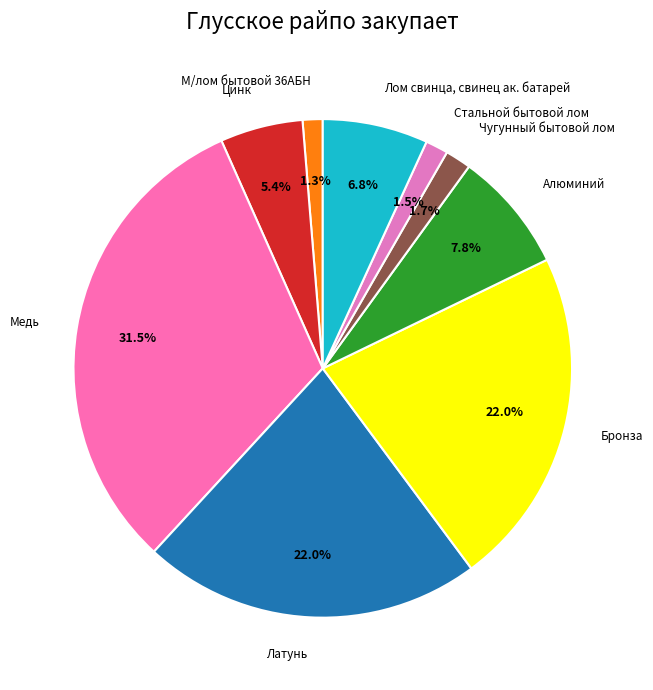

What percentage do Латунь and Лом свинца, свинец ак. батарей together represent?

28.8%